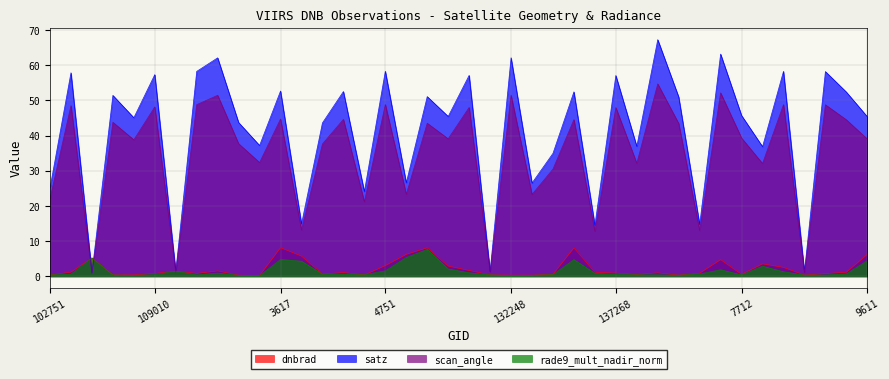

At which category is the sum across all series the highest?

6866